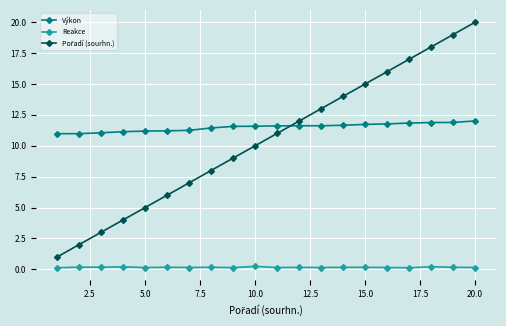

What is the value of the Reakce point at the 1st from the left?

0.1